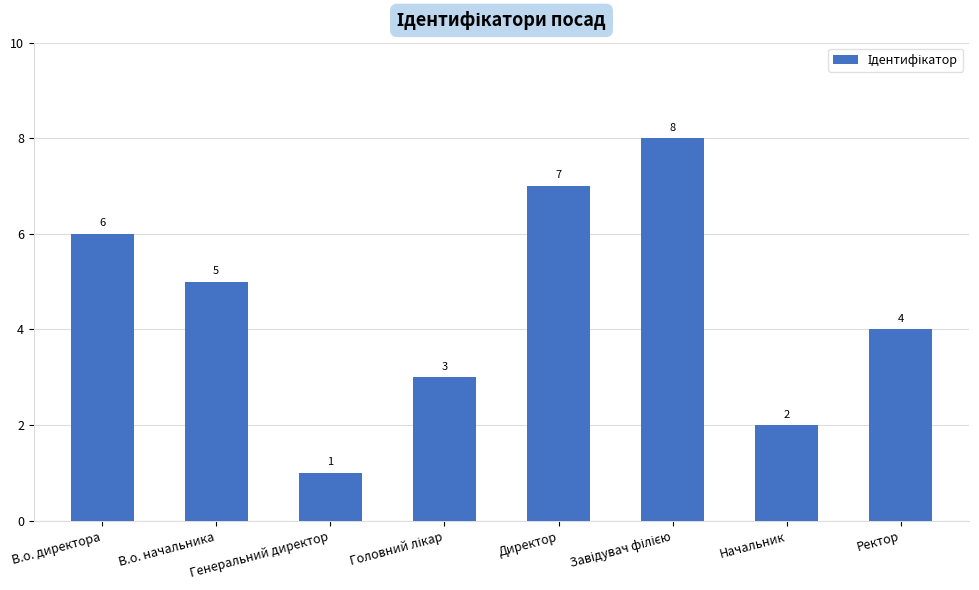

Where does the data first go above 5?

В.о. директора